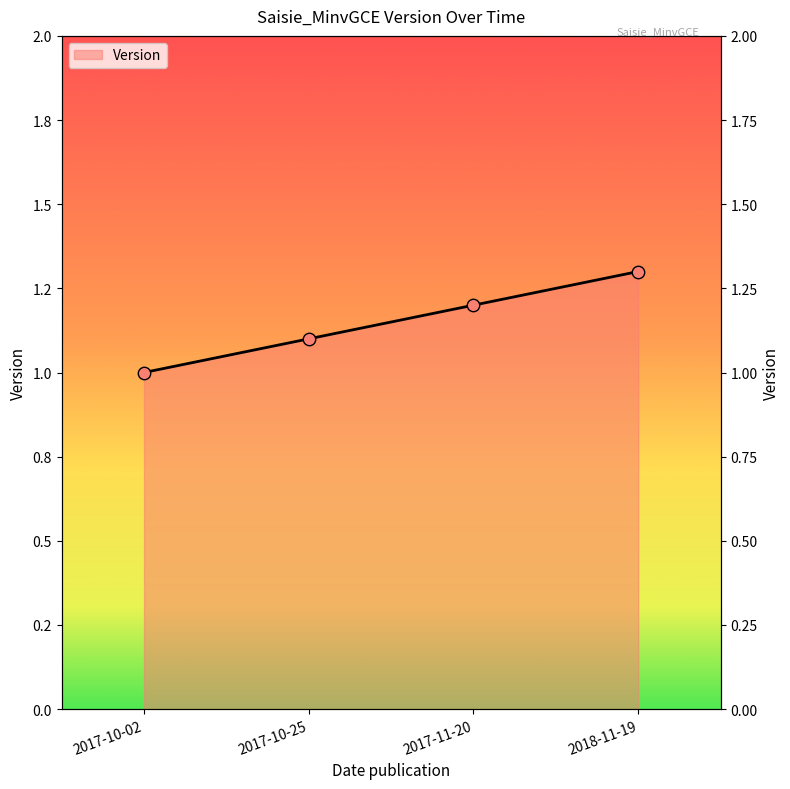

Which has a higher value, 2017-10-02 or 2018-11-19?

2018-11-19